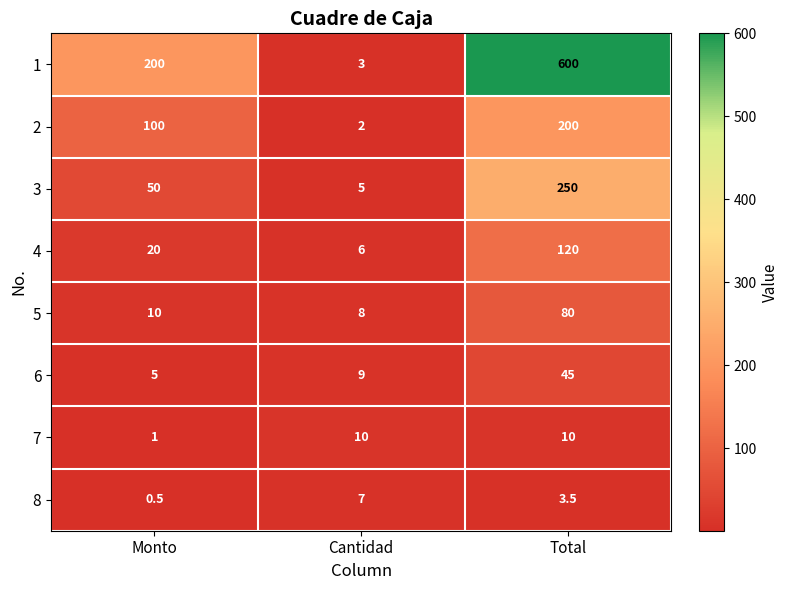

At which category is the sum across all series the highest?

Total